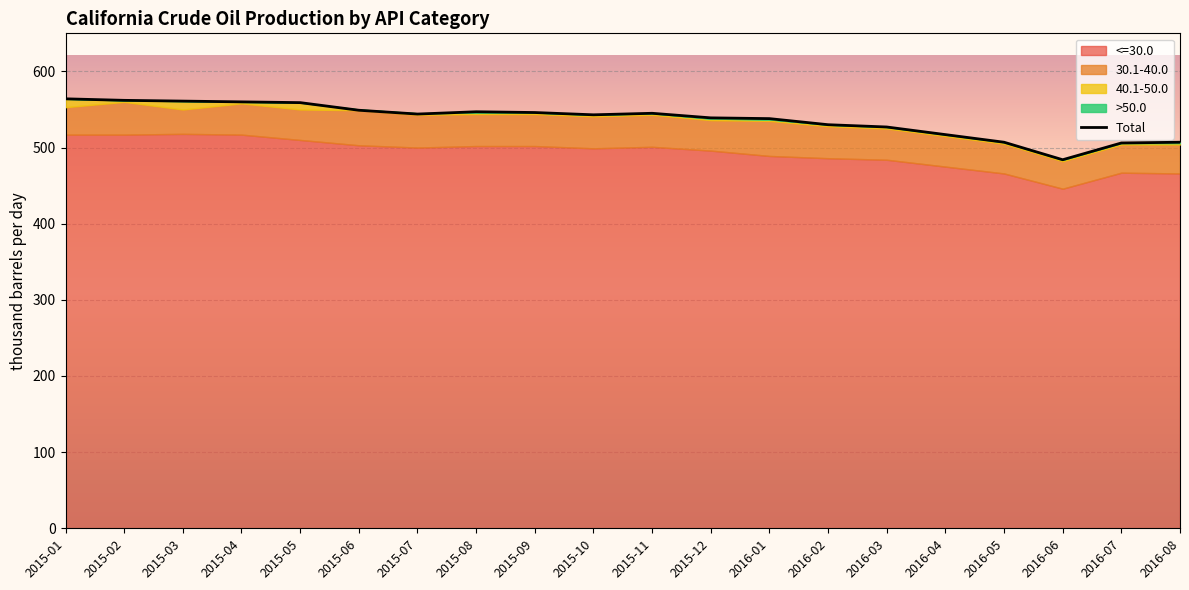

The value of 30.1-40.0 at 2015-08 is 28. True or false?

False